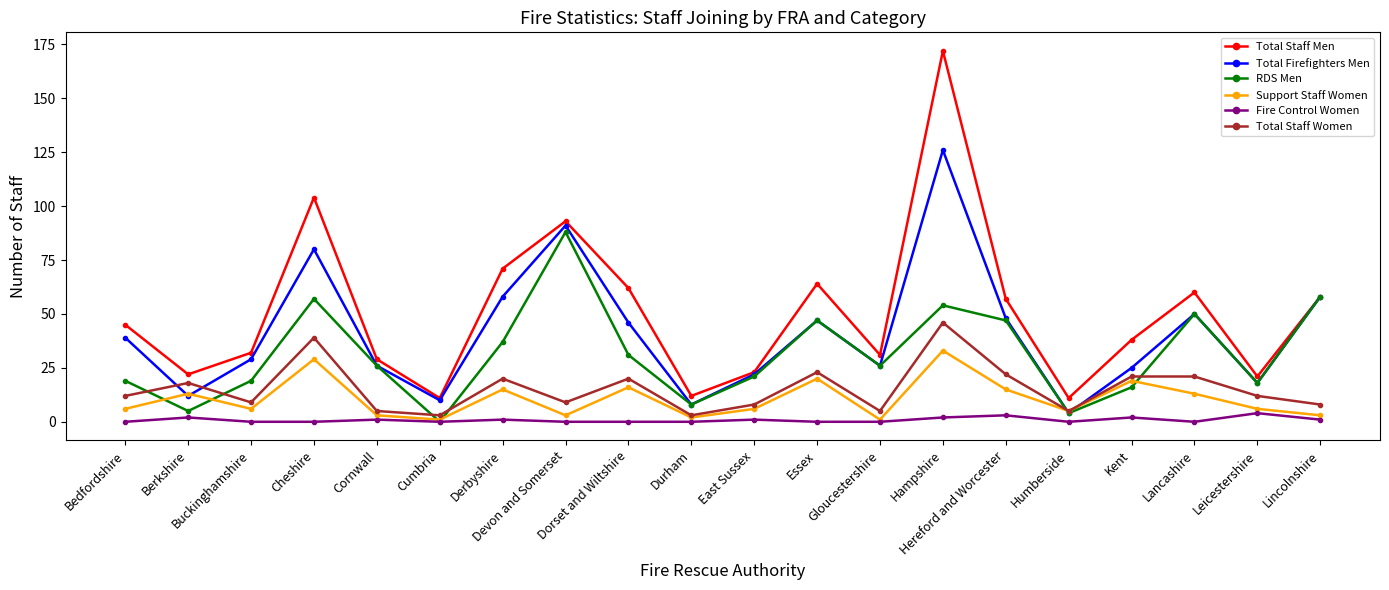

Which series has the largest total across all categories?

Total Staff Men